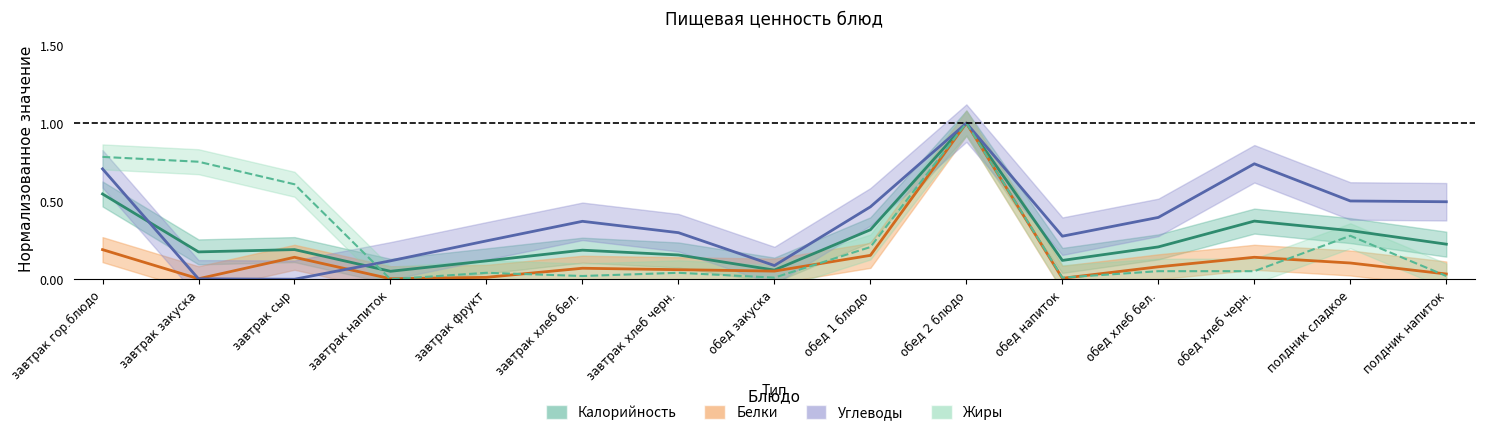

Is it true that Жиры equals 0.0 at завтрак хлеб бел.?

False